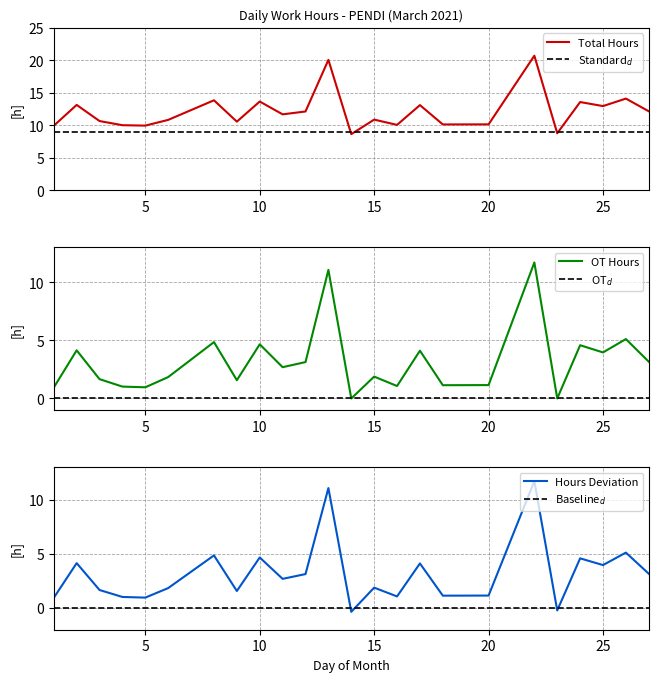

What is the highest value of the Total Hours series?

20.7